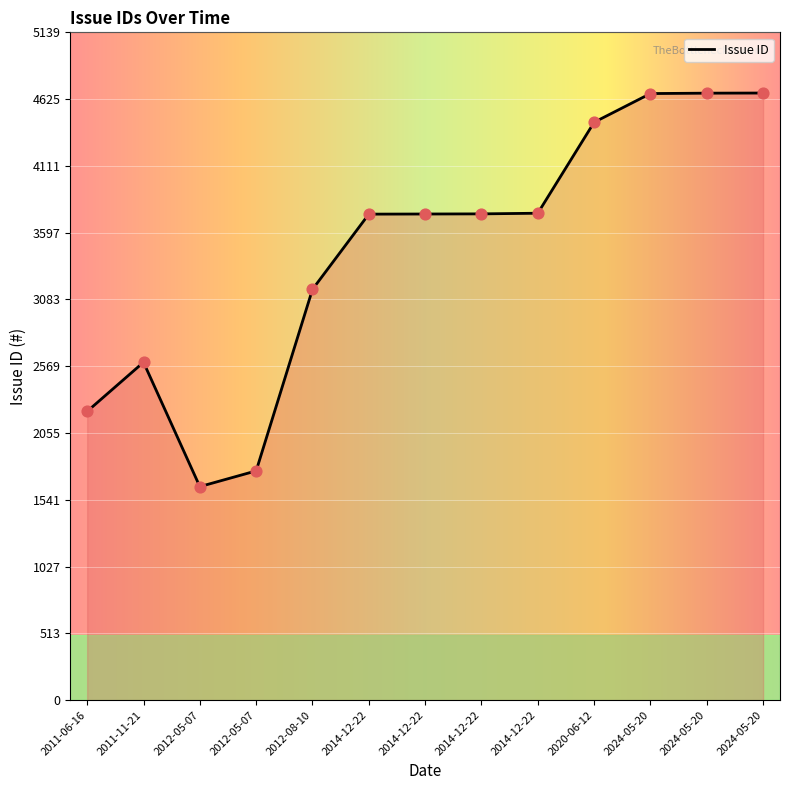

Approximately how many times larger is the value at 2014-12-22 compared to 2024-05-20?

0.8